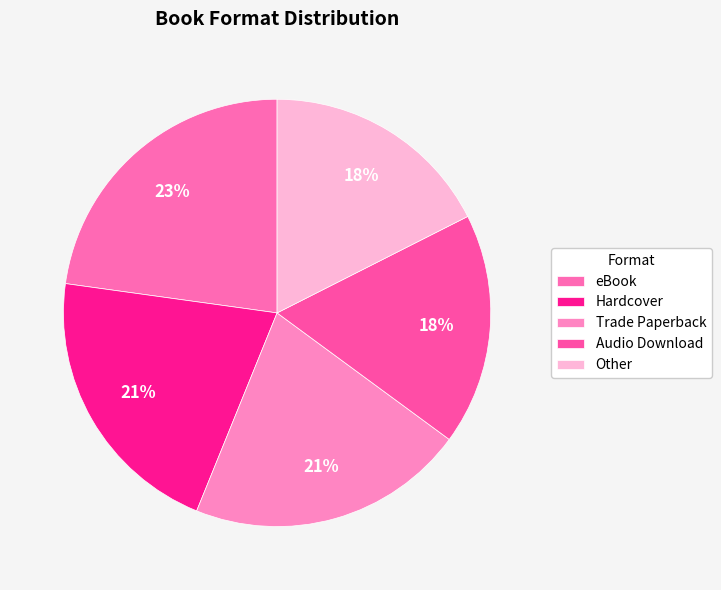

Combined, what portion of the pie is Trade Paperback and Hardcover?

42.1%